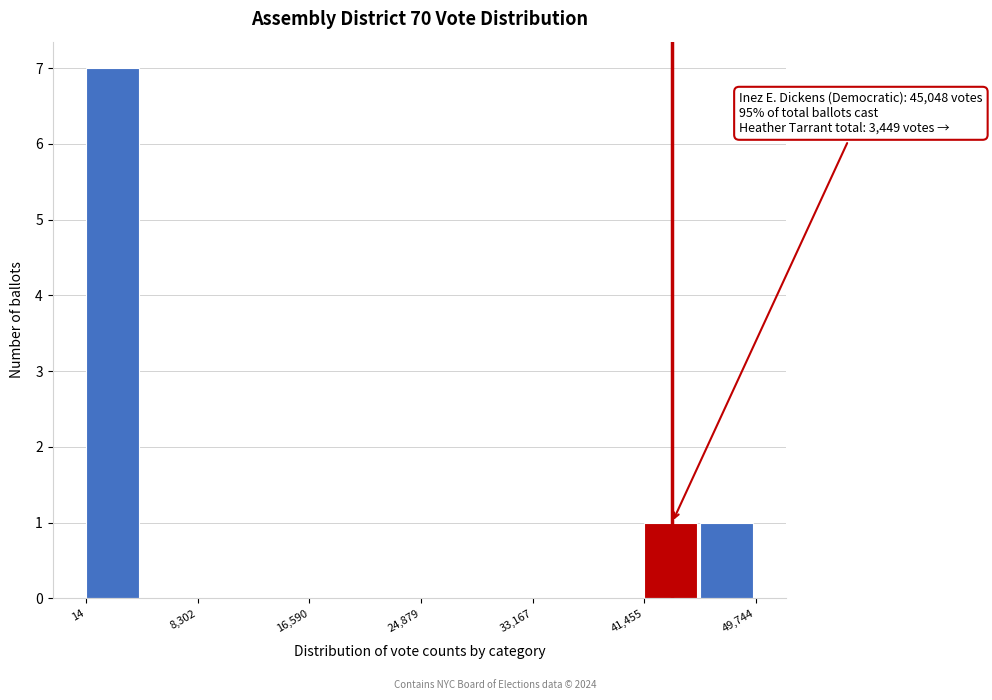

Over which range of the x-axis is the bar tallest?

0 to 4000